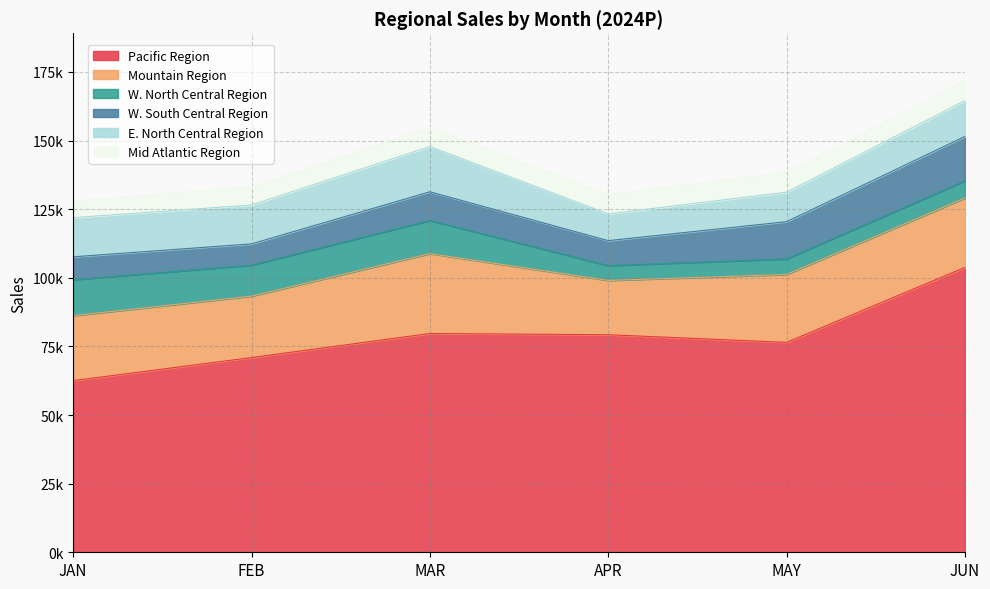

Which category has the lowest value across all series?

APR